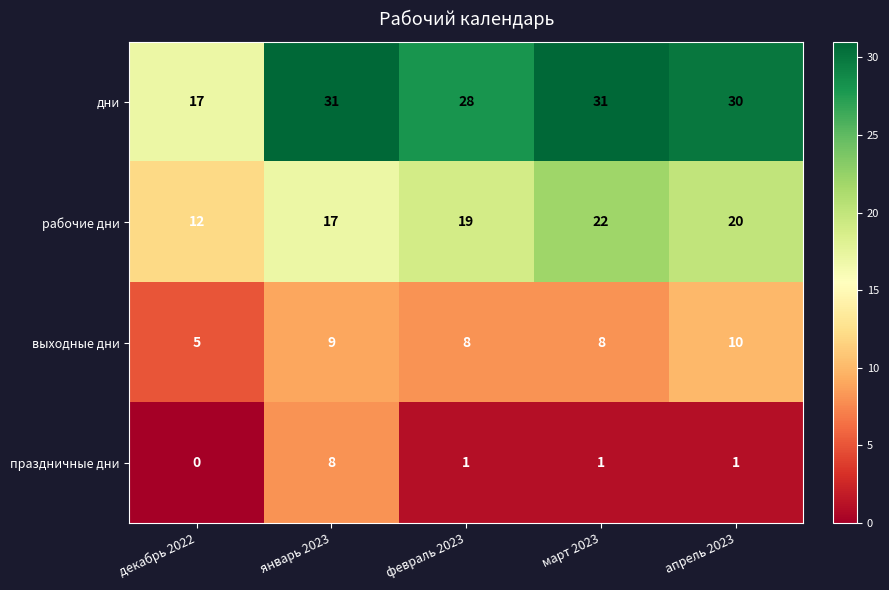

Rank the series by their average value, from highest to lowest.

дни, рабочие дни, выходные дни, праздничные дни